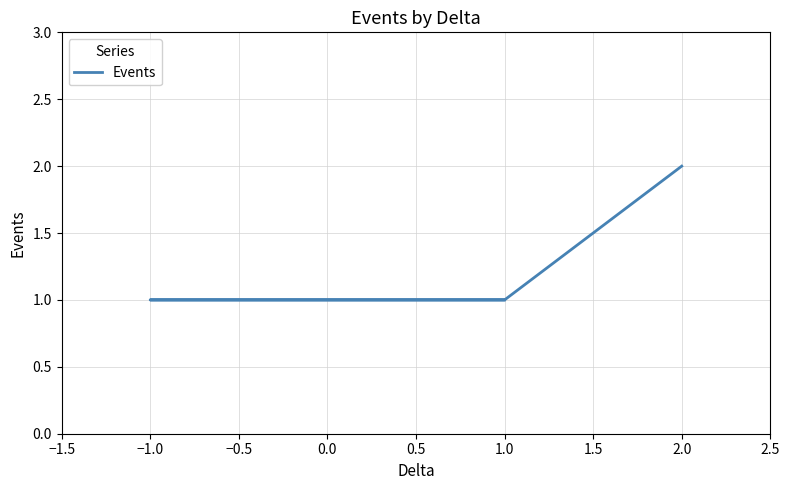

Is it true that the value at 1.0 is 2?

False